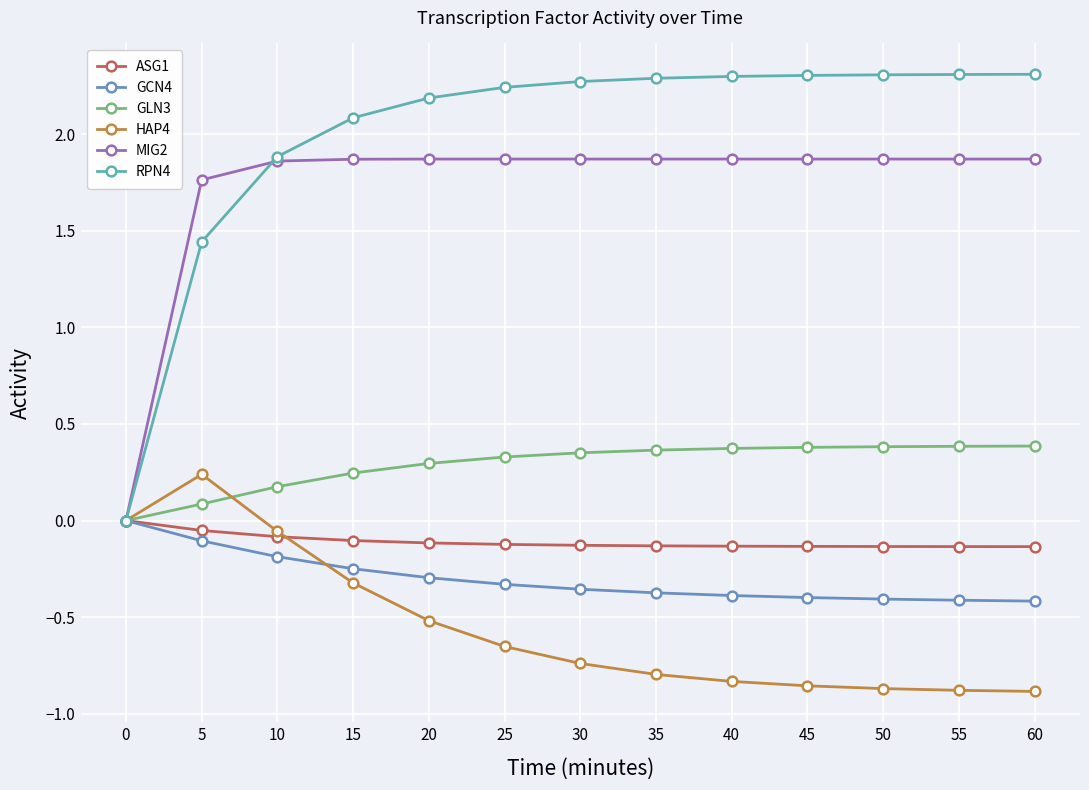

What is the value of the HAP4 point at the 7th from the left?

-0.7